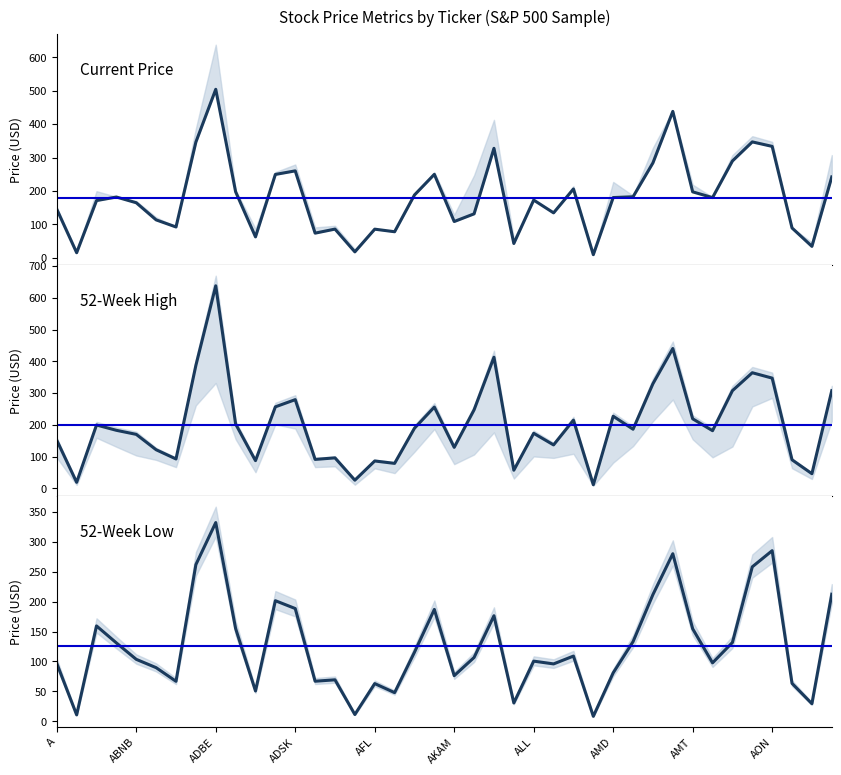

What is the average value of the Current Price series?

180.6